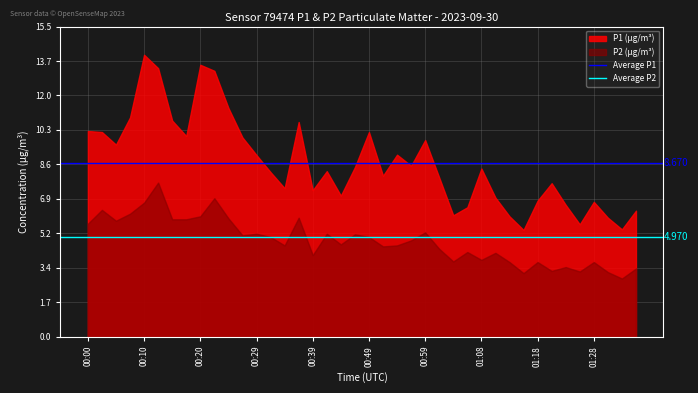

At which category does the chart reach its peak across all series?

00:10